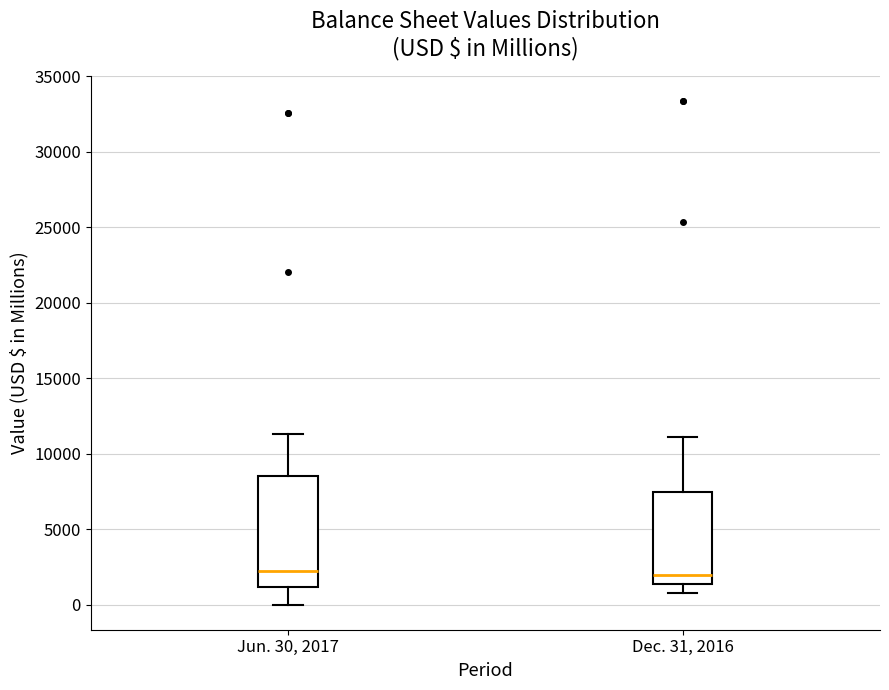

Reading left to right, transcribe this box plot: for each box, give where its median line is, the range the box spans, and where its two whiskers end, as read against the y-axis. The values are not printed on the chart, so give them approximately, as read against the axis.

Jun. 30, 2017: median 2000, box 1000 to 8500, whiskers 0 to 11500
Dec. 31, 2016: median 2000, box 1500 to 7500, whiskers 1000 to 11000